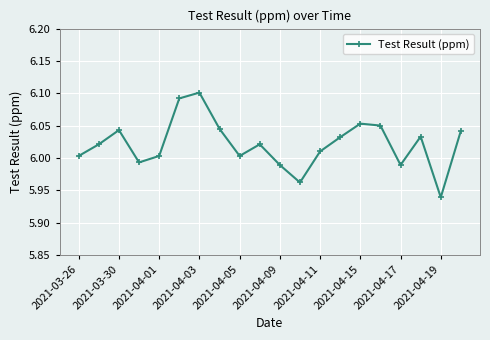

What is the sum of all values?

120.4